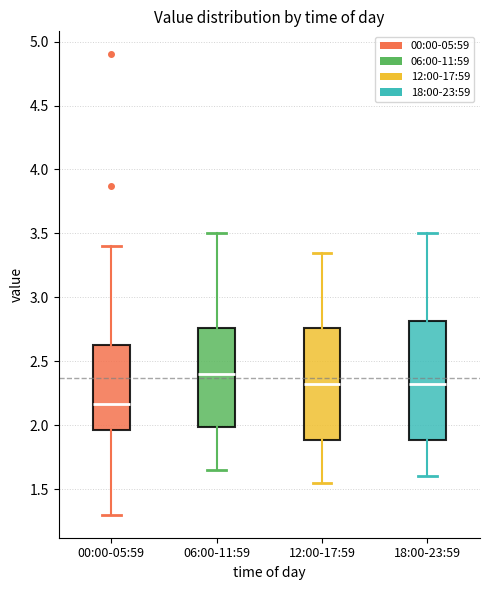

Reading left to right, read every box against the y-axis: the position of its median line, the range the box covers, and the ends of its whiskers. The values are not printed on the chart, so give them approximately, as read against the axis.

00:00-05:59: median 2.15, box 1.95 to 2.65, whiskers 1.30 to 3.40
06:00-11:59: median 2.40, box 2.00 to 2.75, whiskers 1.65 to 3.50
12:00-17:59: median 2.35, box 1.90 to 2.75, whiskers 1.55 to 3.35
18:00-23:59: median 2.35, box 1.90 to 2.80, whiskers 1.60 to 3.50